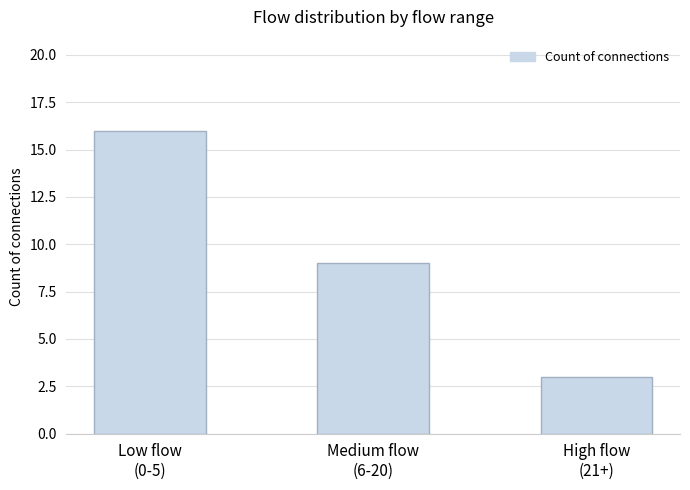

Where does the data first go above 9?

Low flow
(0-5)